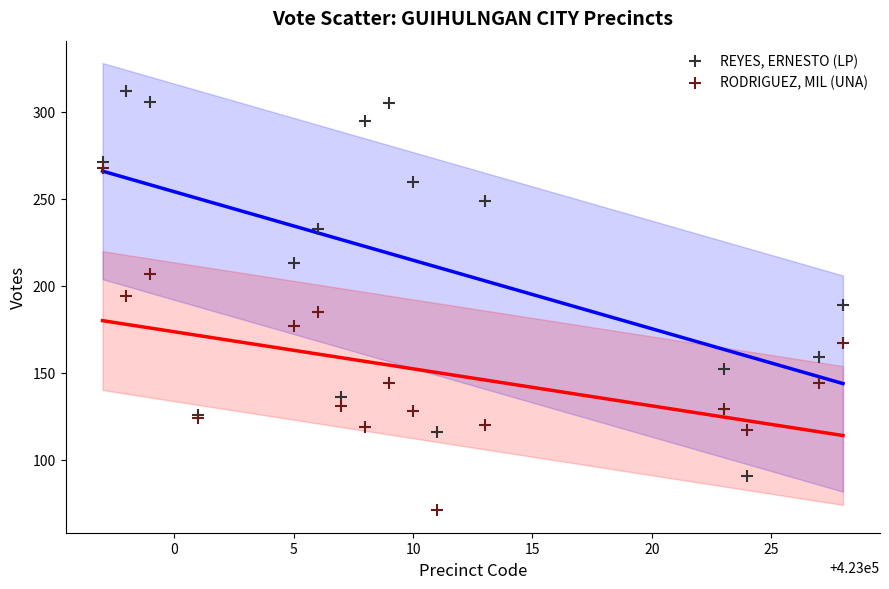

Which series reaches the minimum Y coordinate?

RODRIGUEZ, MIL (UNA)